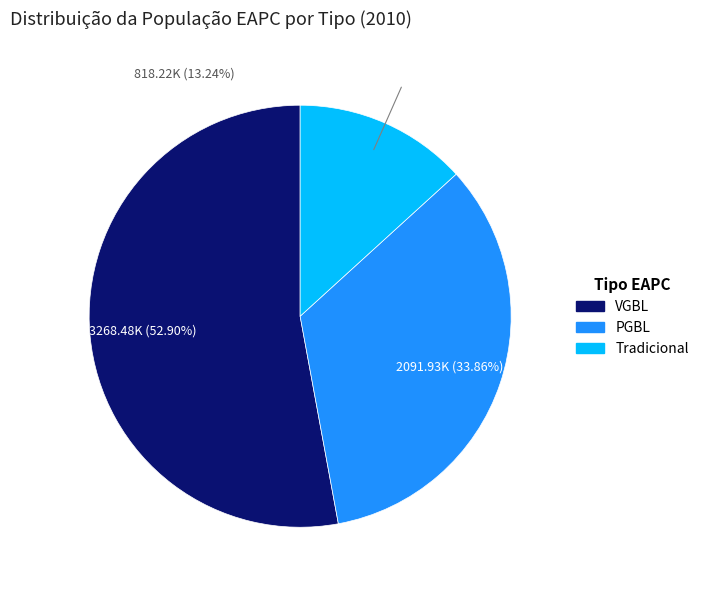

Approximately how many times larger is the value at Tradicional compared to PGBL?

0.4